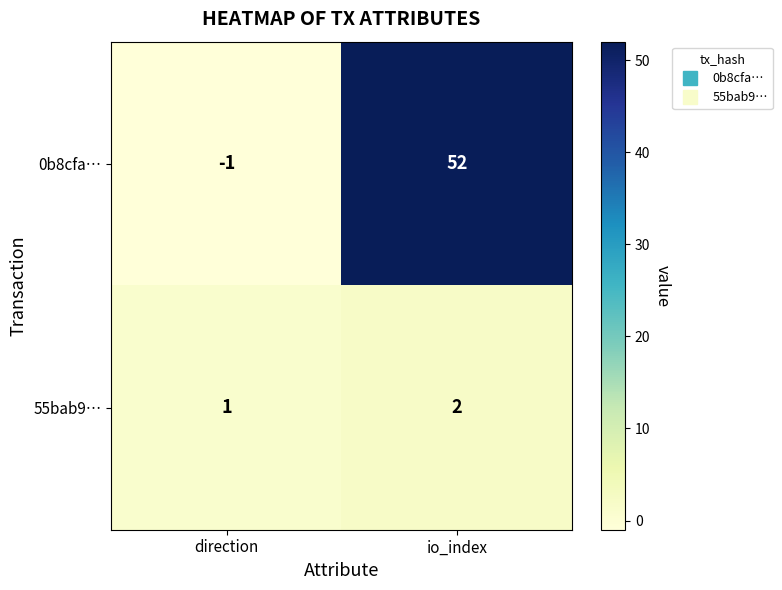

List the series in order of their peak value, lowest first.

55bab9…, 0b8cfa…